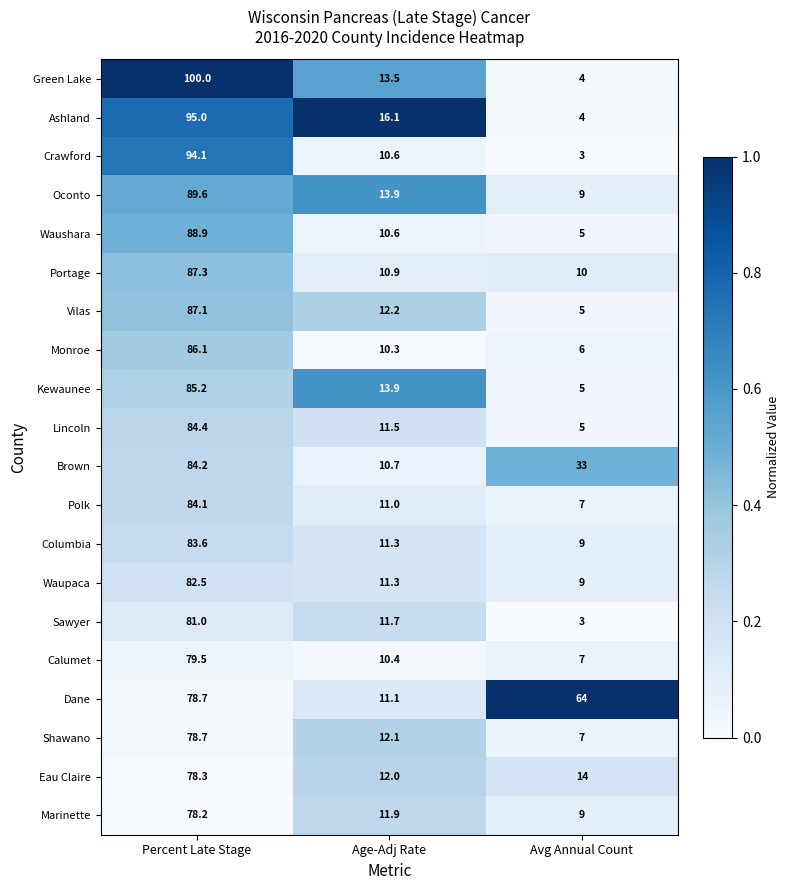

The value of Oconto at Percent Late Stage is 89.6. True or false?

True